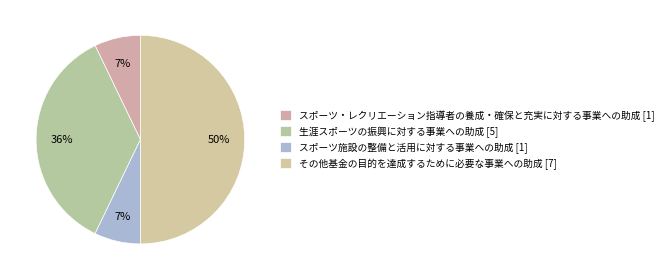

Is it true that スポーツ施設の整備と活用に対する事業への助成 is 19% of the pie?

False